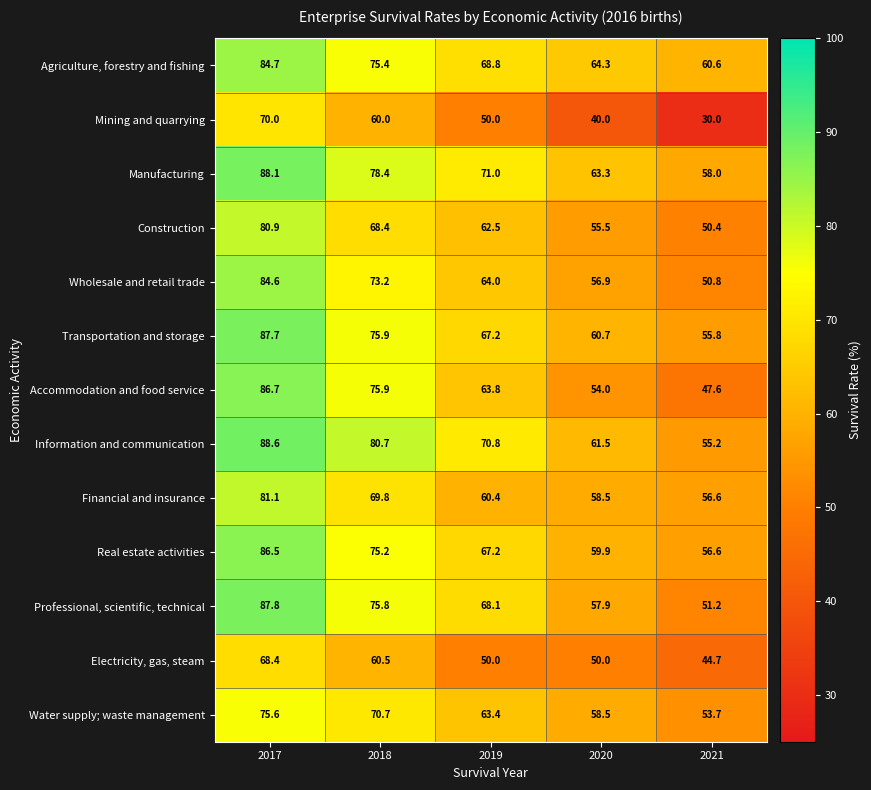

Rank the series by their maximum value, from highest to lowest.

Information and communication, Manufacturing, Professional, scientific, technical, Transportation and storage, Accommodation and food service, Real estate activities, Agriculture, forestry and fishing, Wholesale and retail trade, Financial and insurance, Construction, Water supply; waste management, Mining and quarrying, Electricity, gas, steam